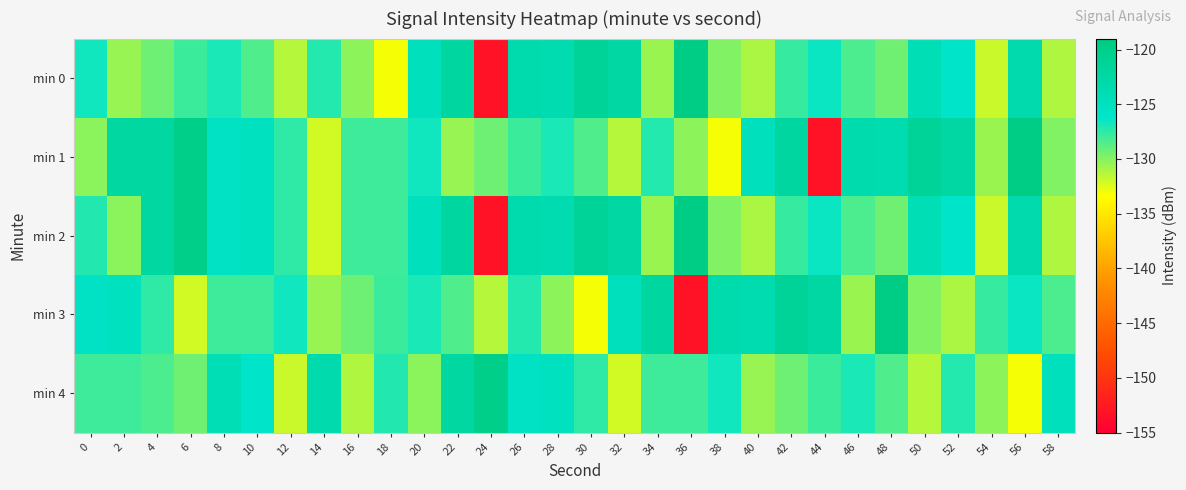

Reading right to left, extract all data points from this chart.

min 0: 58=-131.2	56=-123.3	54=-131.9	52=-126.0	50=-124.2	48=-129.3	46=-128.4	44=-126.5	42=-127.7	40=-131.1	38=-129.8	36=-119.6	34=-130.6	32=-122.4	30=-121.3	28=-123.5	26=-123.3	24=-153.2	22=-122.1	20=-124.9	18=-133.2	16=-130.2	14=-127.2	12=-131.4	10=-128.5	8=-127.0	6=-127.9	4=-129.3	2=-130.5	0=-126.7
min 1: 58=-129.8	56=-119.6	54=-130.6	52=-122.4	50=-121.3	48=-123.5	46=-123.3	44=-153.2	42=-122.1	40=-124.9	38=-133.2	36=-130.2	34=-127.2	32=-131.4	30=-128.5	28=-127.0	26=-127.9	24=-129.3	22=-130.5	20=-126.7	18=-127.9	16=-128.0	14=-132.1	12=-127.6	10=-125.1	8=-125.5	6=-120.1	4=-122.3	2=-122.3	0=-130.2
min 2: 58=-131.2	56=-123.3	54=-131.9	52=-126.0	50=-124.2	48=-129.3	46=-128.4	44=-126.5	42=-127.7	40=-131.1	38=-129.8	36=-119.6	34=-130.6	32=-122.4	30=-121.3	28=-123.5	26=-123.3	24=-153.2	22=-122.1	20=-124.9	18=-127.9	16=-128.0	14=-132.1	12=-127.6	10=-125.1	8=-125.5	6=-120.1	4=-122.3	2=-130.2	0=-127.2
min 3: 58=-128.4	56=-126.5	54=-127.7	52=-131.1	50=-129.8	48=-119.6	46=-130.6	44=-122.4	42=-121.3	40=-123.5	38=-123.3	36=-153.2	34=-122.1	32=-124.9	30=-133.2	28=-130.2	26=-127.2	24=-131.4	22=-128.5	20=-127.0	18=-127.9	16=-129.3	14=-130.5	12=-126.7	10=-127.9	8=-128.0	6=-132.1	4=-127.6	2=-125.1	0=-125.5
min 4: 58=-124.9	56=-133.2	54=-130.2	52=-127.2	50=-131.4	48=-128.5	46=-127.0	44=-127.9	42=-129.3	40=-130.5	38=-126.7	36=-127.9	34=-128.0	32=-132.1	30=-127.6	28=-125.1	26=-125.5	24=-120.1	22=-122.3	20=-130.2	18=-127.2	16=-131.2	14=-123.3	12=-131.9	10=-126.0	8=-124.2	6=-129.3	4=-128.4	2=-127.9	0=-128.0